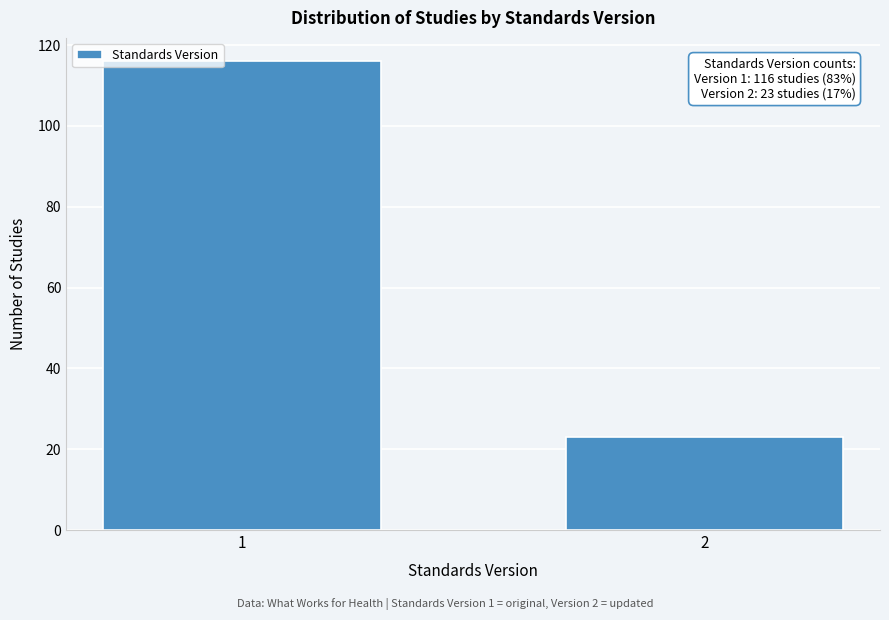

Reading right to left, transcribe all the data shown in this chart.

23	116